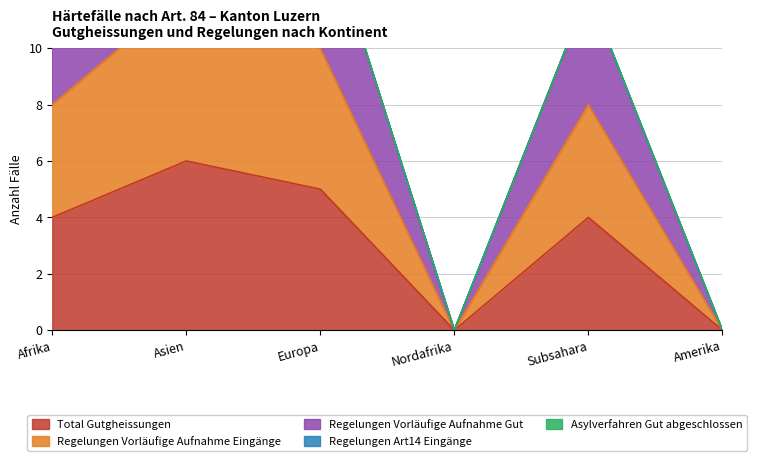

True or false: Regelungen Vorläufige Aufnahme Gut and Regelungen Vorläufige Aufnahme Eingänge intersect in this chart.

False